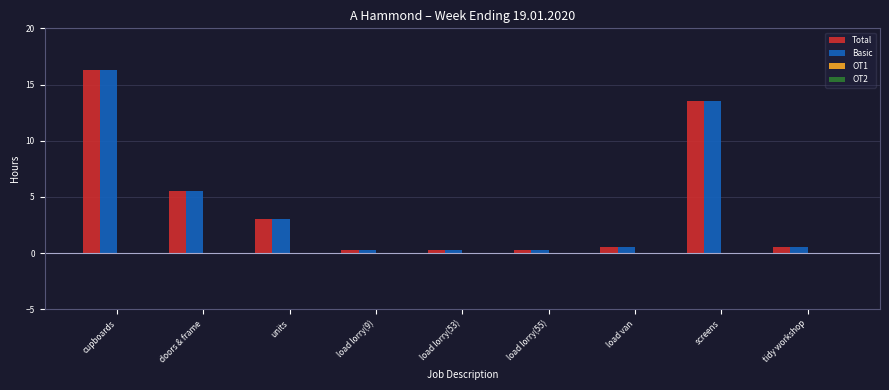

What is the label of the 6th bar from the left?

load lorry(55)